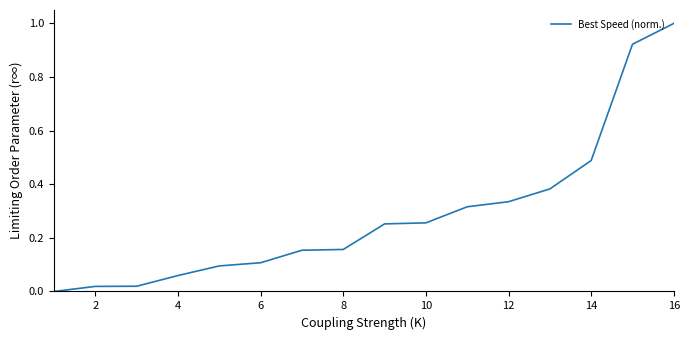

What is the difference between the maximum and minimum values?

1.0